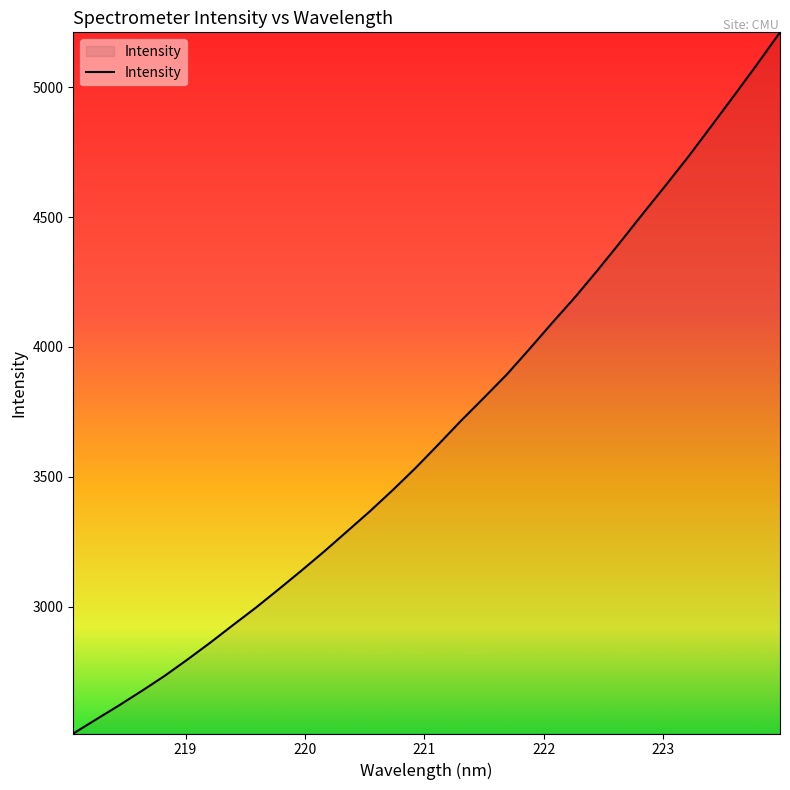

What is the difference between the maximum and minimum values?

2698.9